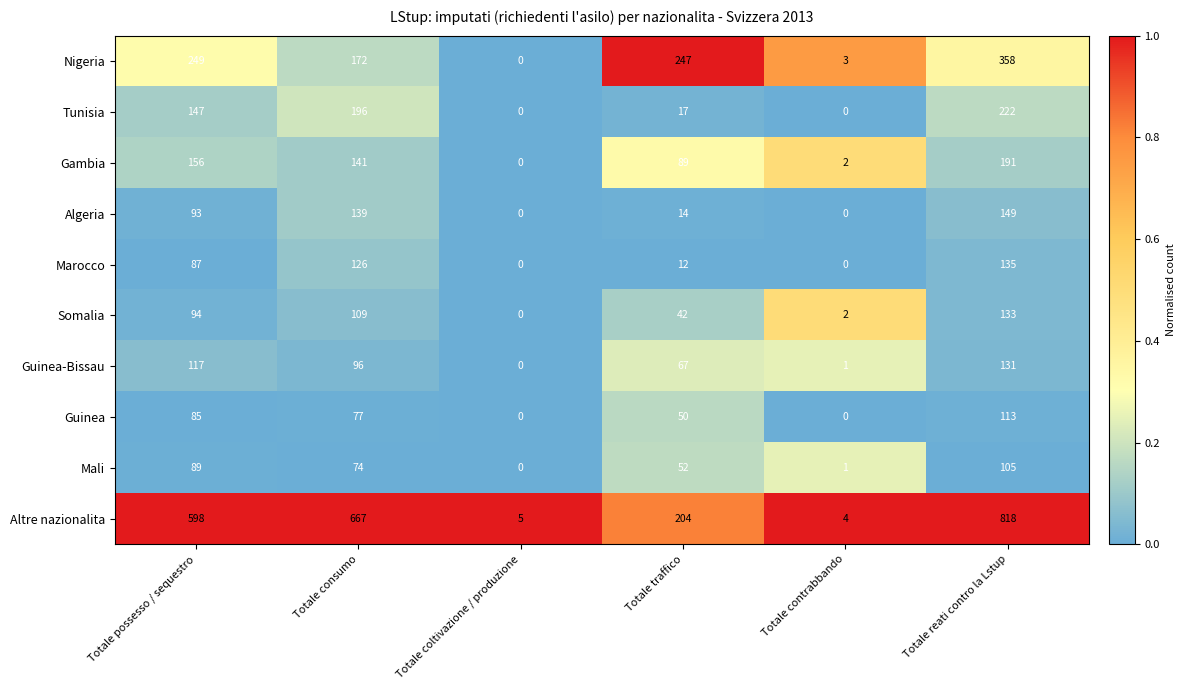

What is the average value of the Altre nazionalita series?

383